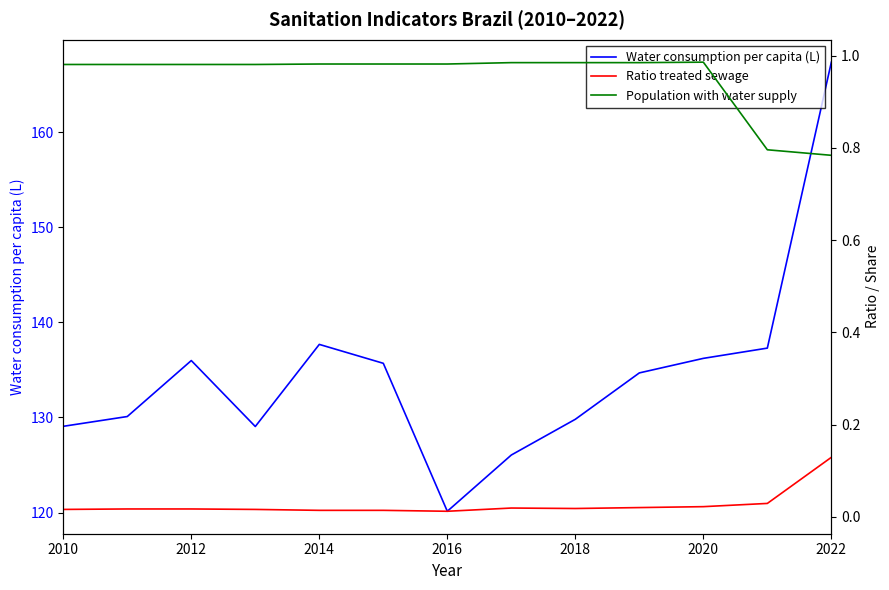

True or false: Population with water supply and Water consumption per capita (L) intersect in this chart.

False